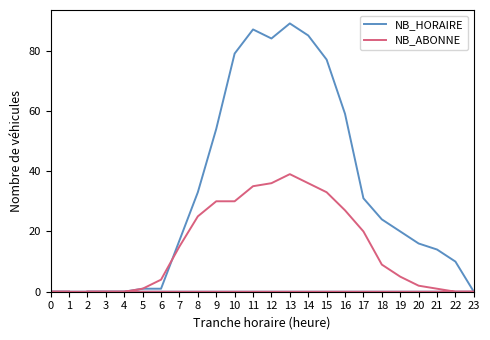

Where does the NB_ABONNE series first go above 9?

7